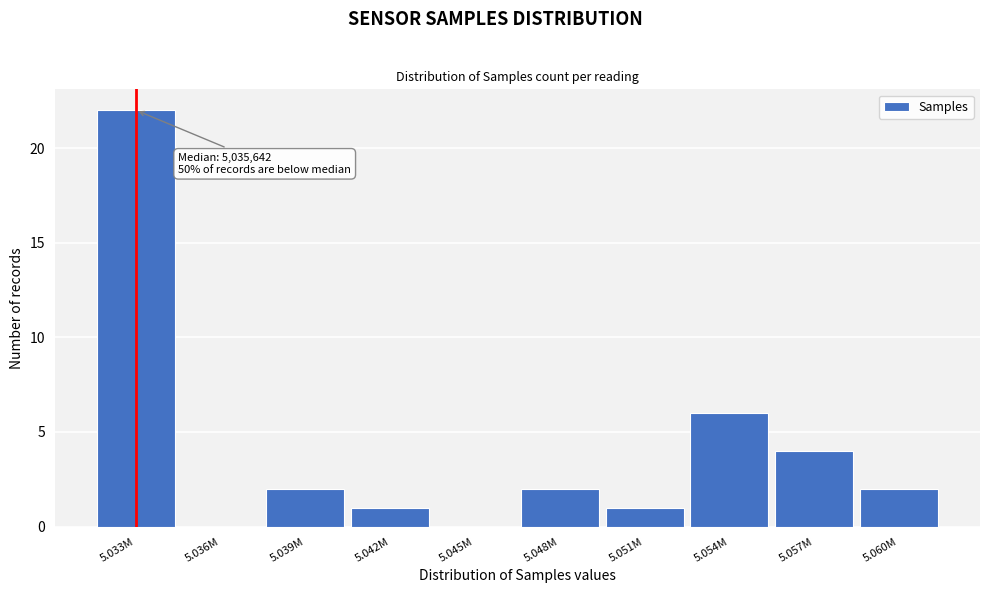

Reading left to right, extract all data points from this chart.

5.033M=22	5.036M=0	5.039M=2	5.042M=1	5.045M=0	5.048M=2	5.051M=1	5.054M=6	5.057M=4	5.060M=2